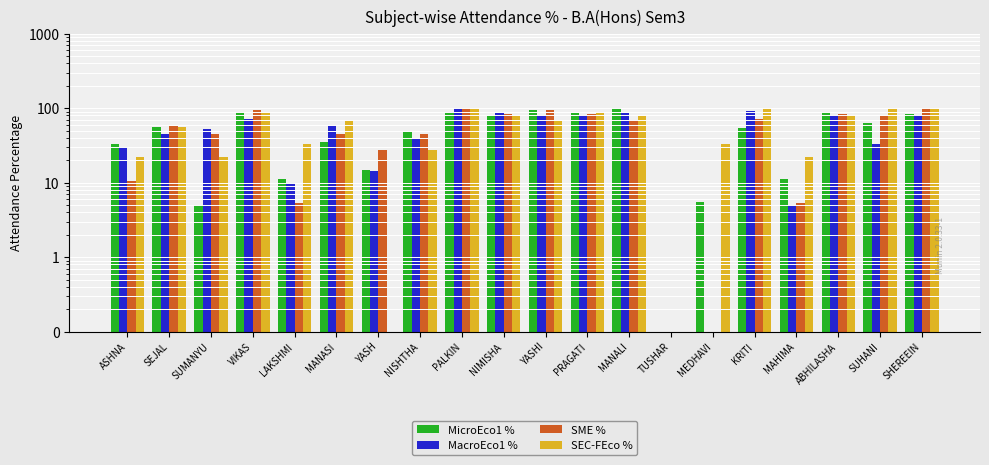

What is the label of the 11th bar from the left?

YASHI